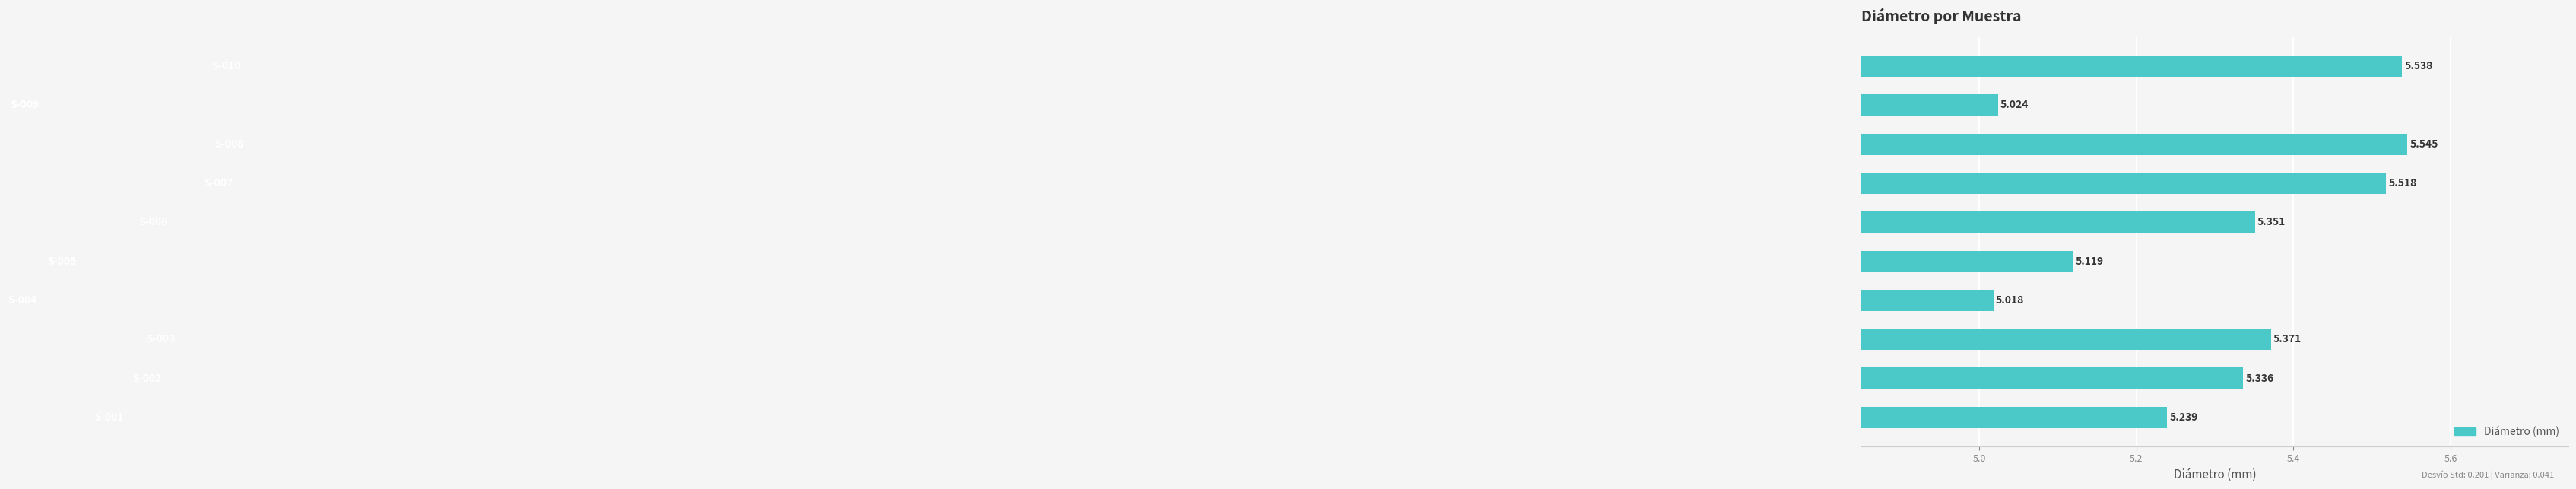

How many bars are there in total?

10